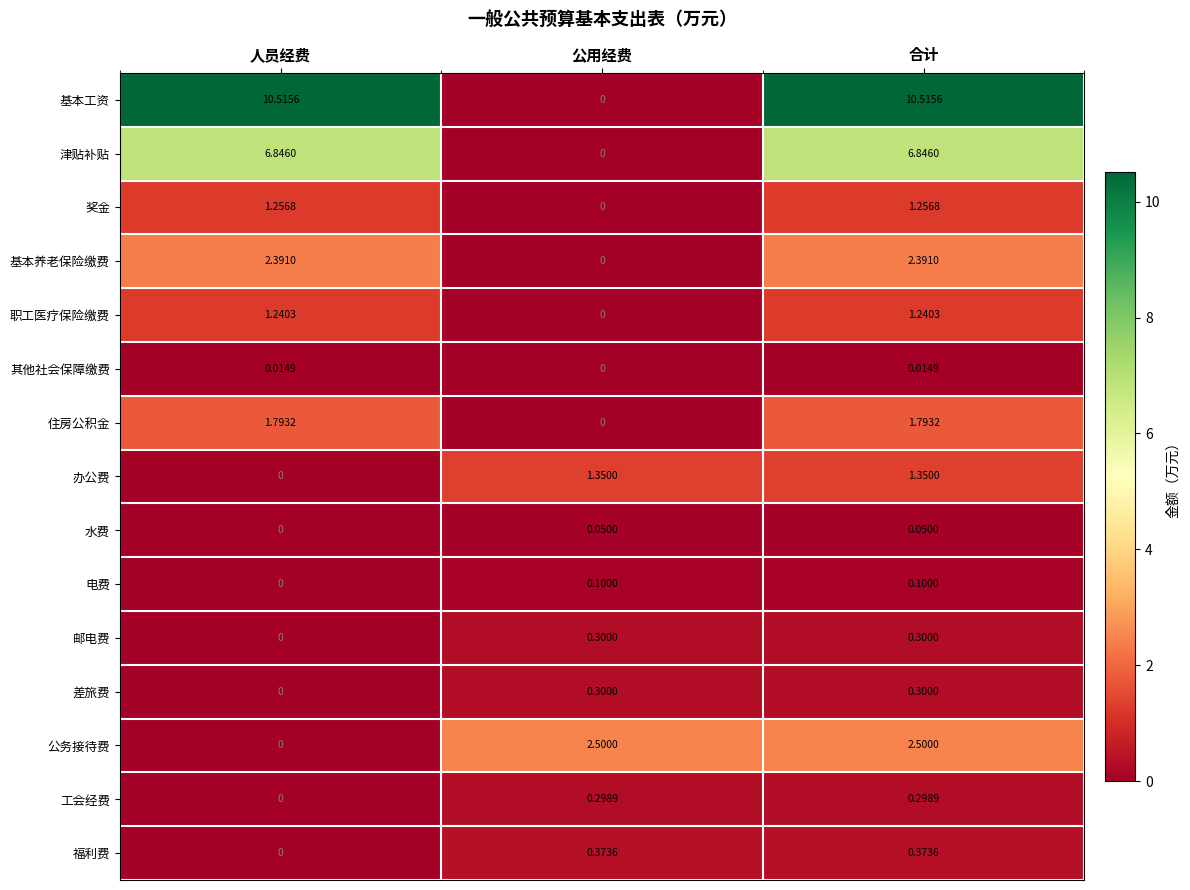

Where does the 住房公积金 series first go above 1?

人员经费